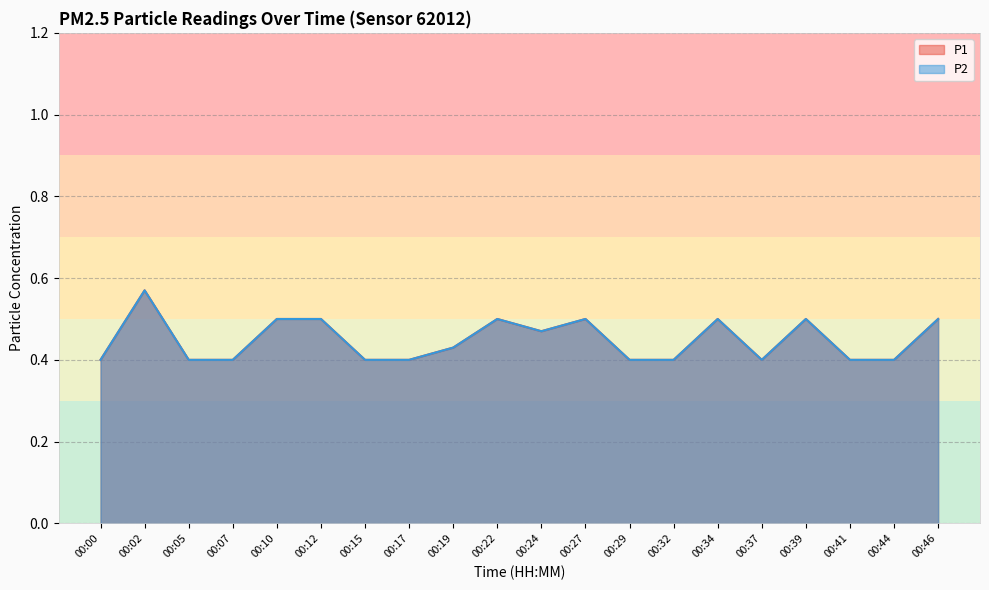

At which label does P2 reach its peak?

00:02